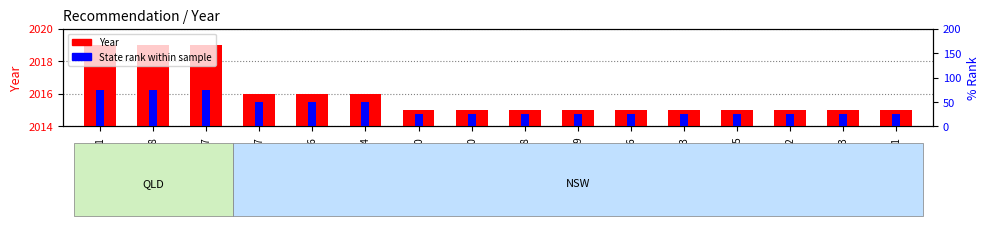

What is the spread (max minus min) of values at REC281-1204?

1966